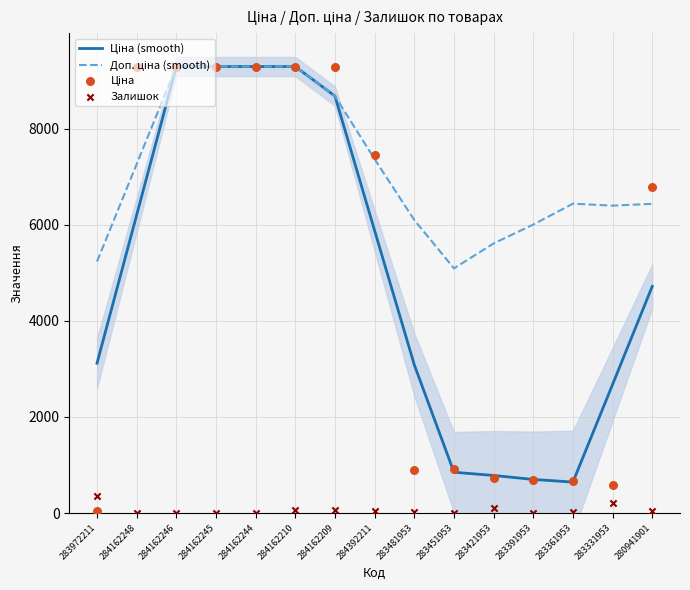

Which series contains the highest Y value?

Ціна (smooth)